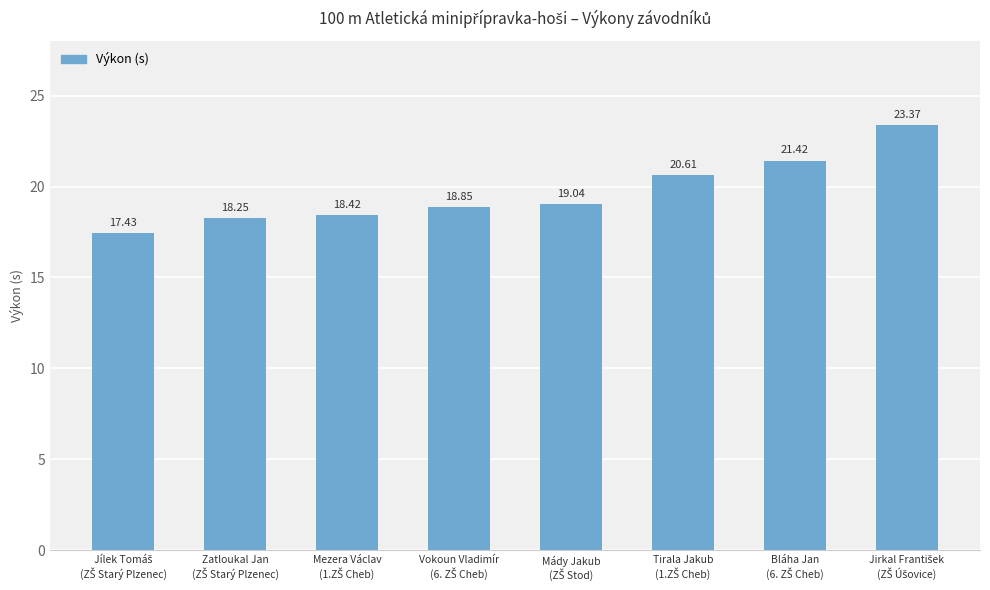

What is the difference between the second highest and minimum values?

4.0